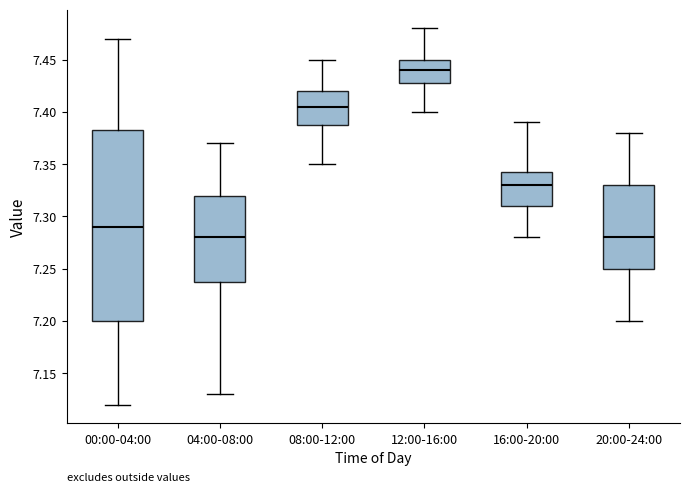

Reading left to right, transcribe this box plot: for each box, give where its median line is, the range the box spans, and where its two whiskers end, as read against the y-axis. The values are not printed on the chart, so give them approximately, as read against the axis.

00:00-04:00: median 7.290, box 7.200 to 7.385, whiskers 7.120 to 7.470
04:00-08:00: median 7.280, box 7.240 to 7.320, whiskers 7.130 to 7.370
08:00-12:00: median 7.405, box 7.390 to 7.420, whiskers 7.350 to 7.450
12:00-16:00: median 7.440, box 7.430 to 7.450, whiskers 7.400 to 7.480
16:00-20:00: median 7.330, box 7.310 to 7.345, whiskers 7.280 to 7.390
20:00-24:00: median 7.280, box 7.250 to 7.330, whiskers 7.200 to 7.380